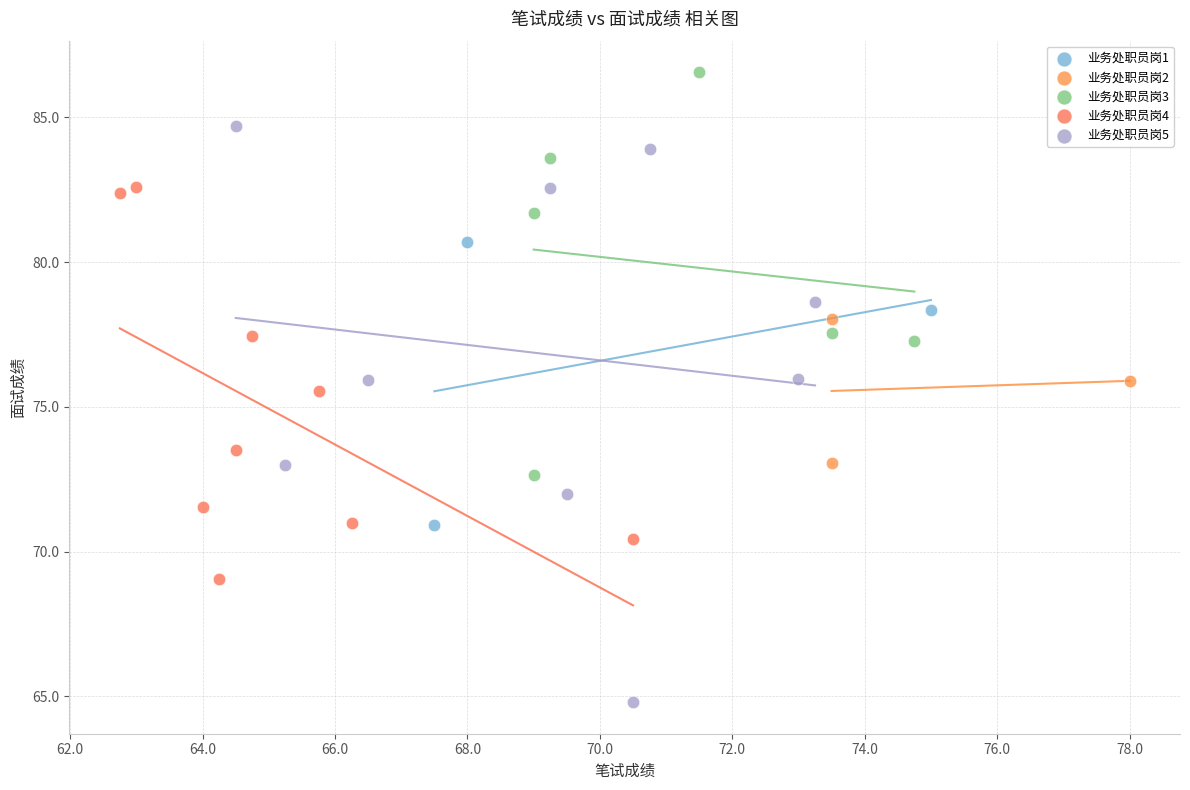

Which series reaches the minimum Y coordinate?

业务处职员岗5